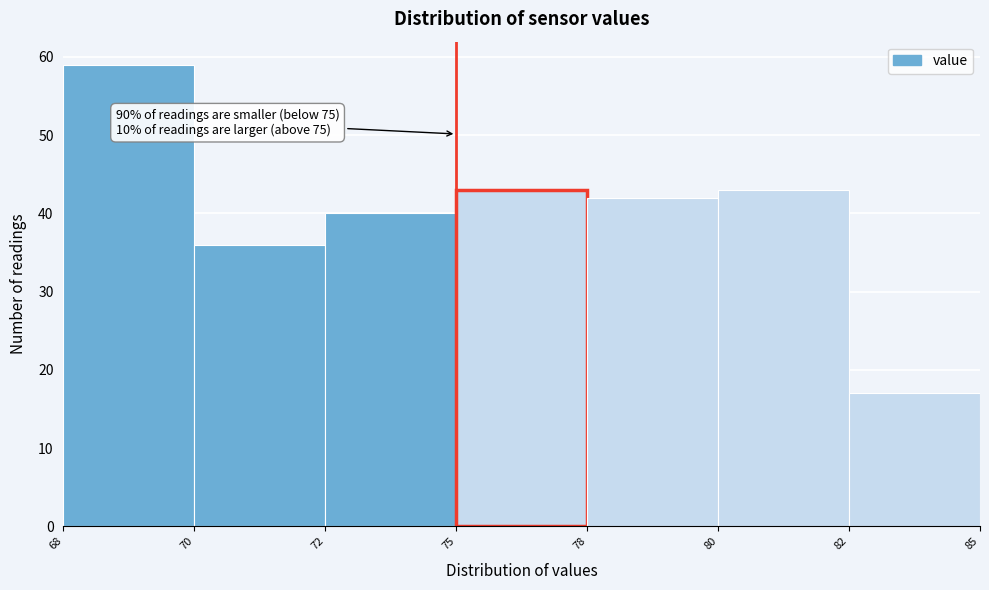

Reading right to left, transcribe all the data shown in this chart.

82=17	80=43	78=42	75=43	72=40	70=36	68=59